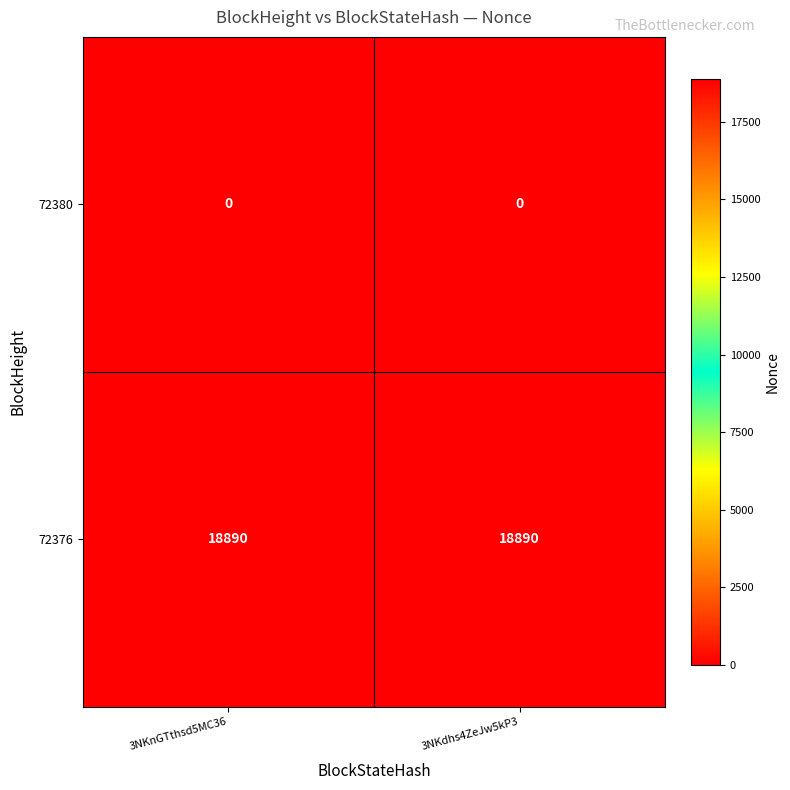

What is the difference between the highest and lowest values at 3NKdhs4ZeJw5kP3?

18890